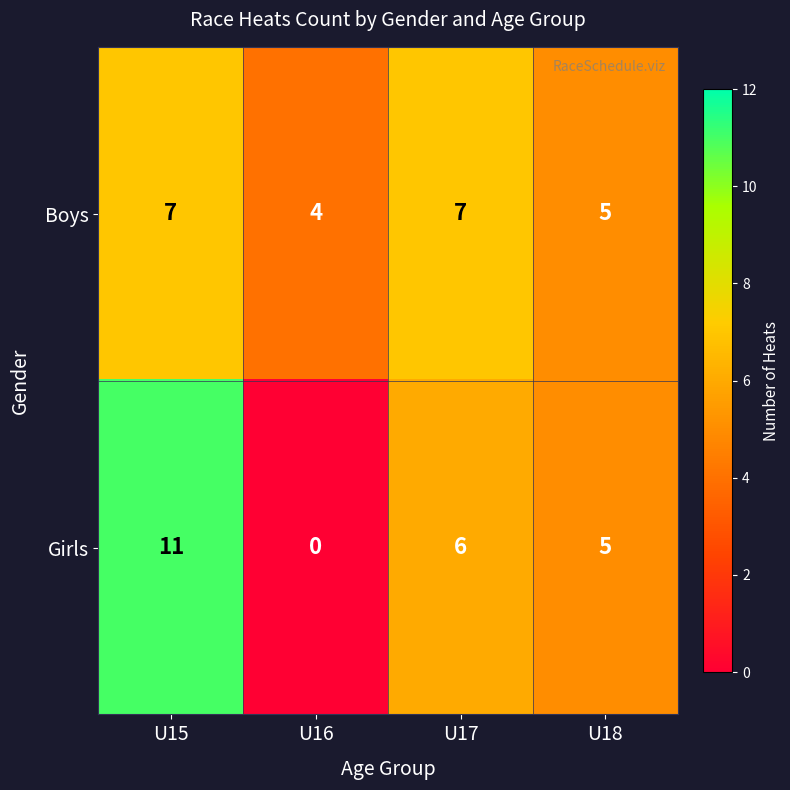

At which category is the sum across all series the highest?

U15